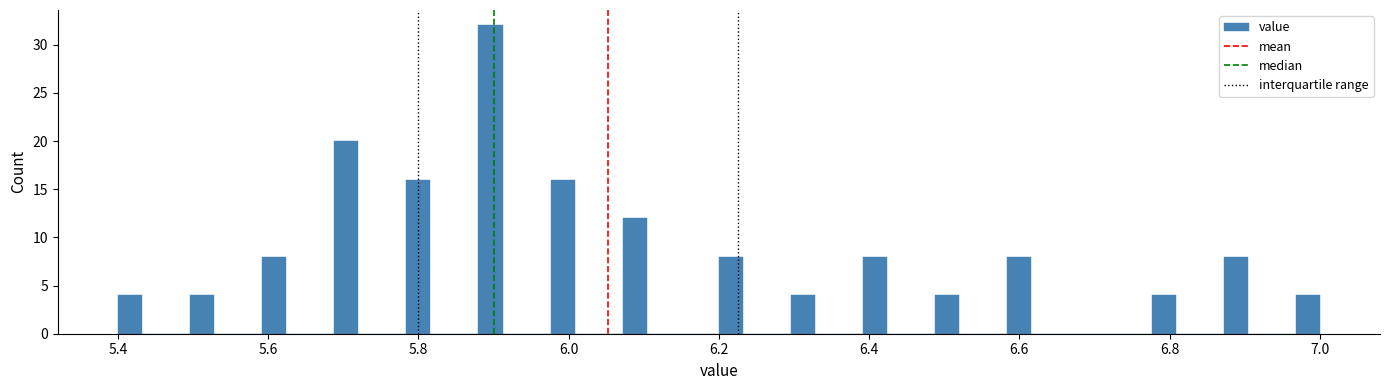

Read against the x-axis, roughly where is the centre of the tallest bar?

5.90